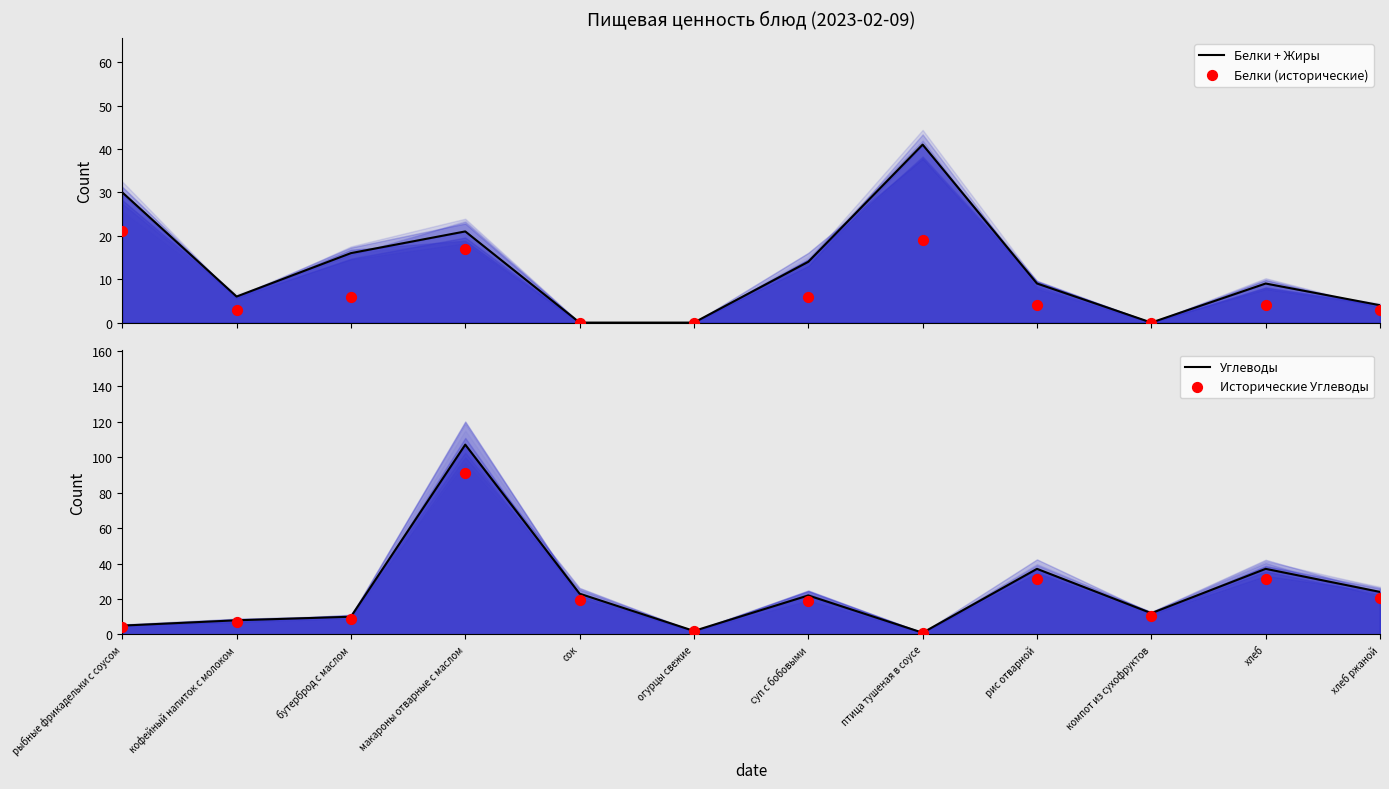

What is the total value across all series at хлеб ржаной?

51.4